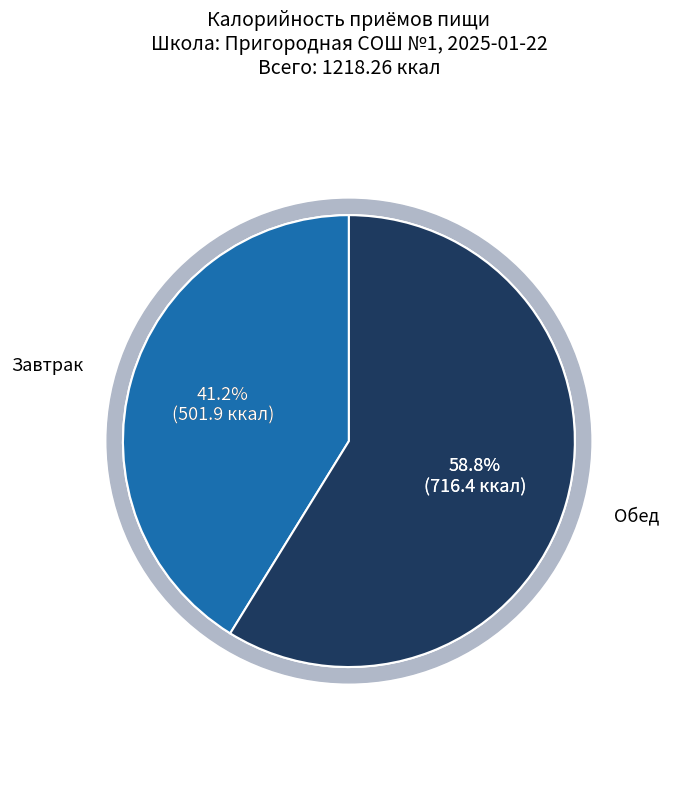

What percentage do Обед and Завтрак together represent?

100.0%